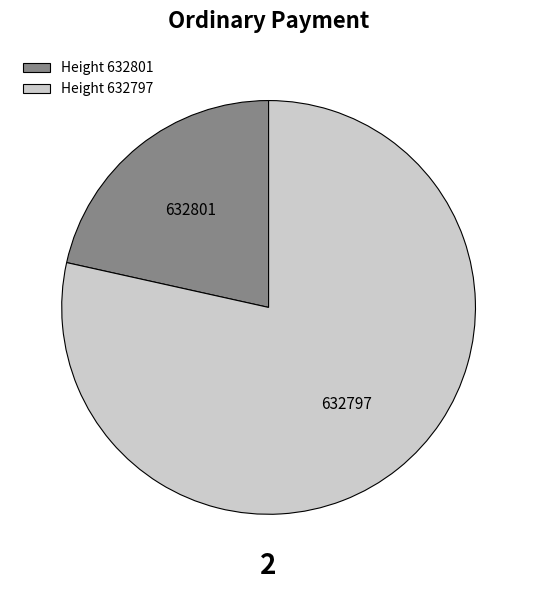

Count the number of slices in the pie.

2